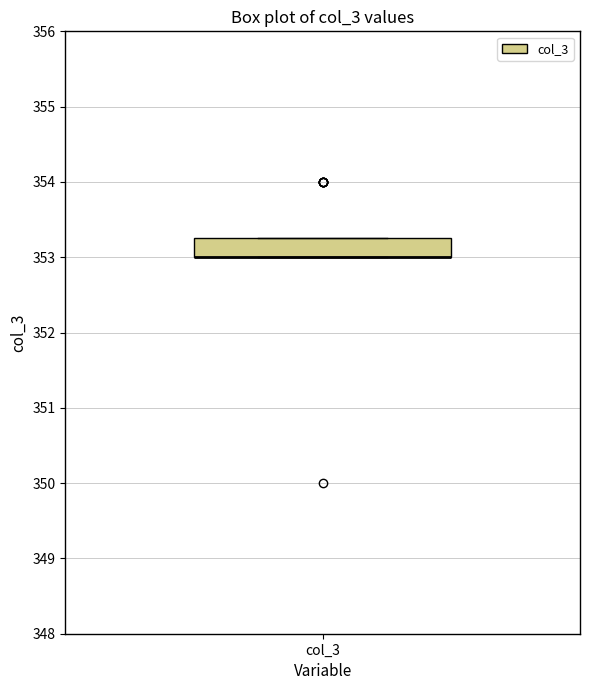

Read this box plot against the y-axis: the position of the median line, the range covered by the box, and the ends of both whiskers. The values are not printed on the chart, so give them approximately, as read against the axis.

median 353.0 (drawn on the box's lower edge), box 353.0 to 353.3, whiskers 353.0 to 353.3